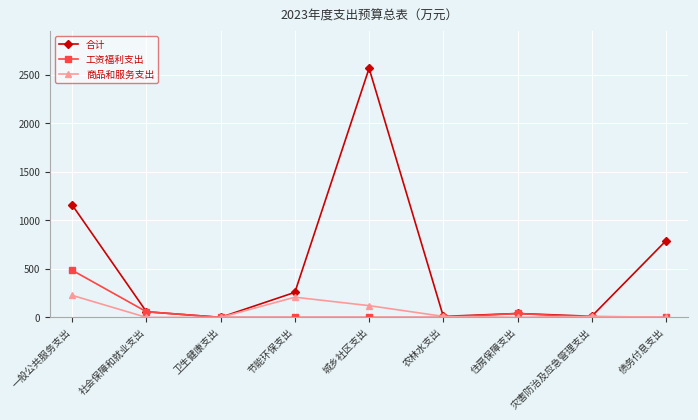

At 城乡社区支出, list the series in order from smallest to largest.

工资福利支出, 商品和服务支出, 合计